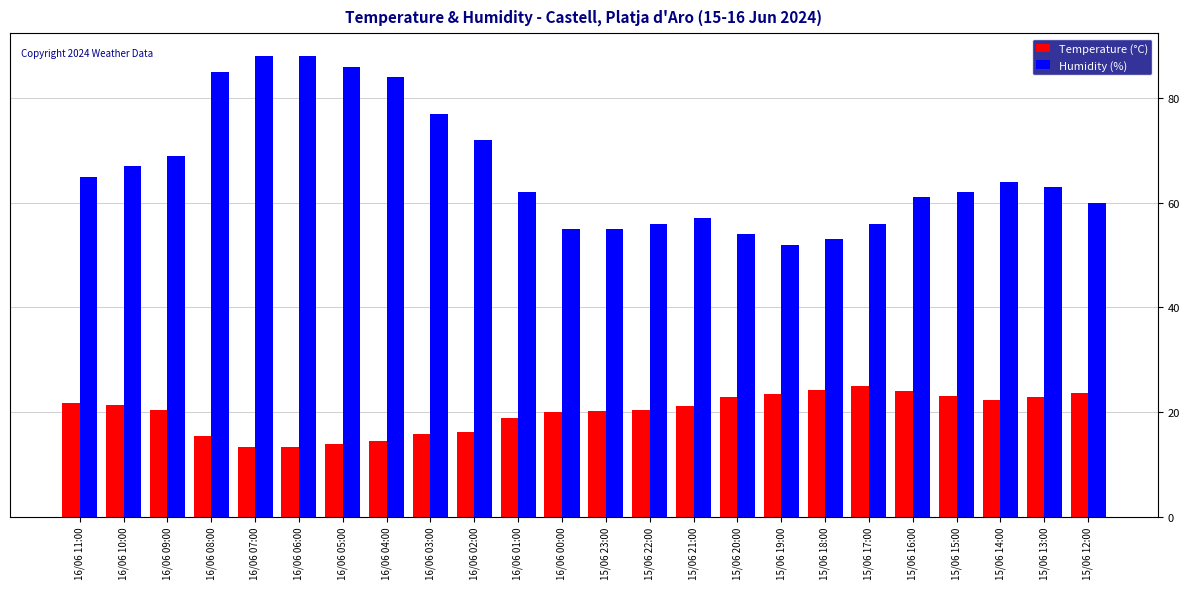

Which series changed the most between 16/06 11:00 and 15/06 23:00?

Humidity (%)